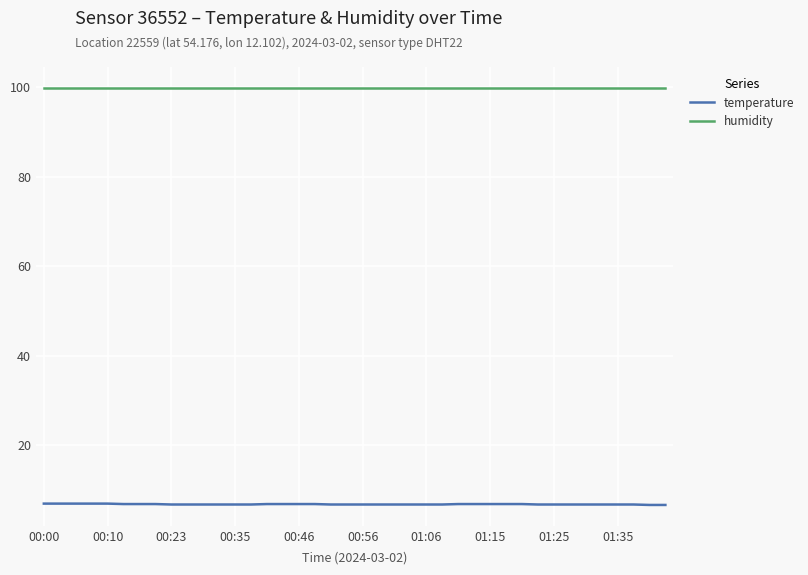

What is the lowest value of the humidity series?

99.9